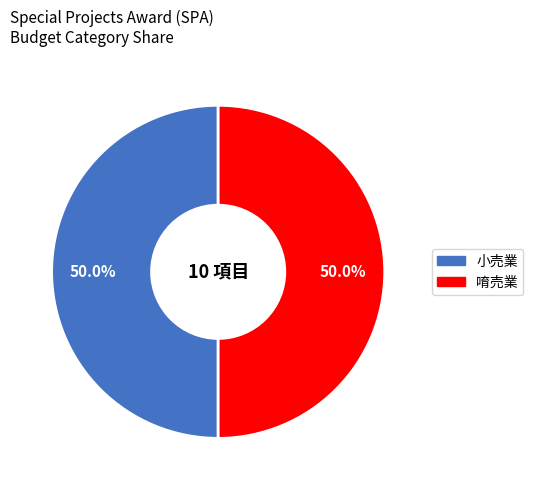

How many slices are in this pie chart?

2